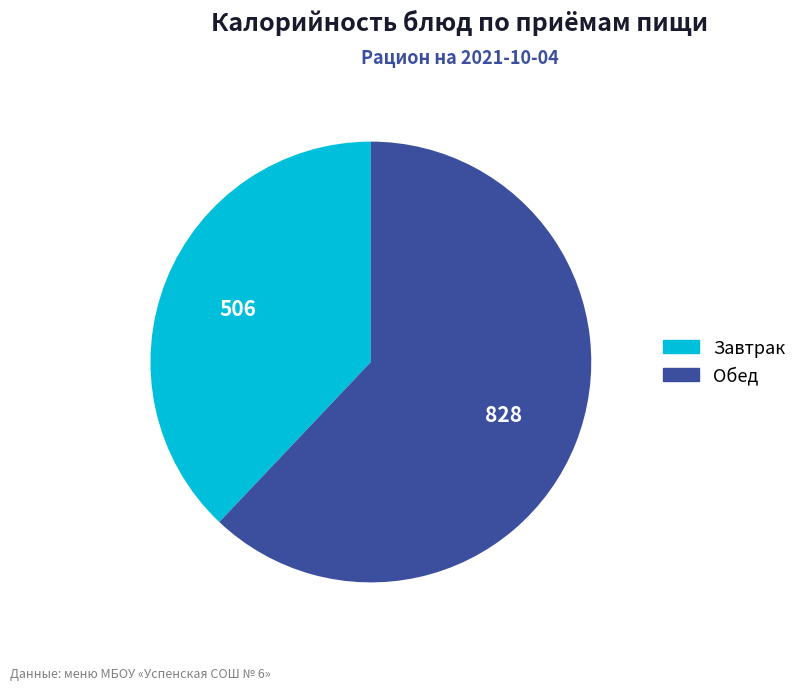

Is there a majority slice in this chart?

Yes